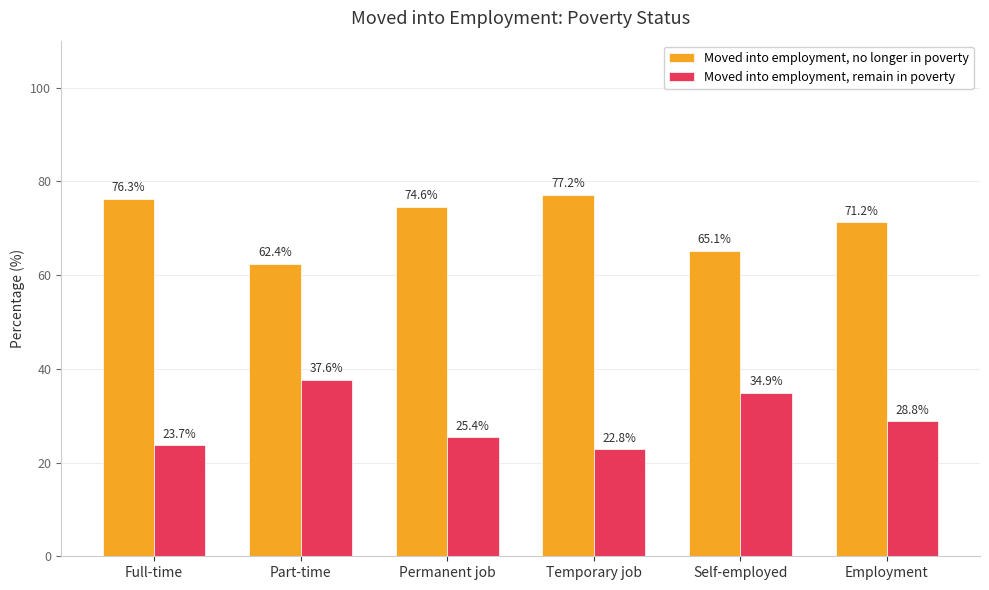

What is the value of the Moved into employment, no longer in poverty bar at the 2nd from the left?

62.4